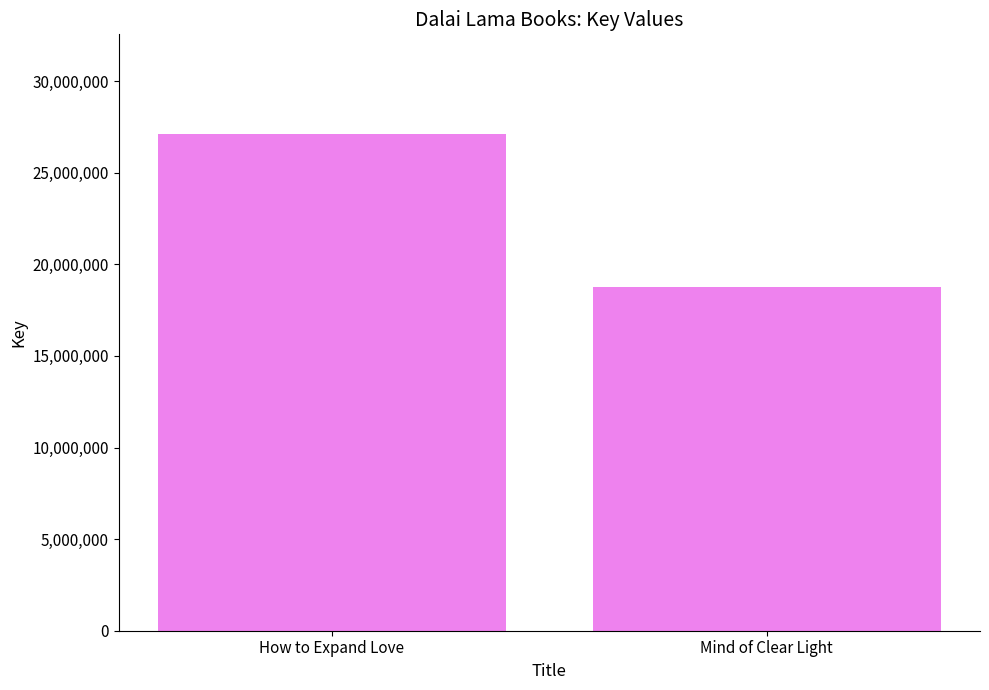

List the labels in order of value, largest first.

How to Expand Love, Mind of Clear Light